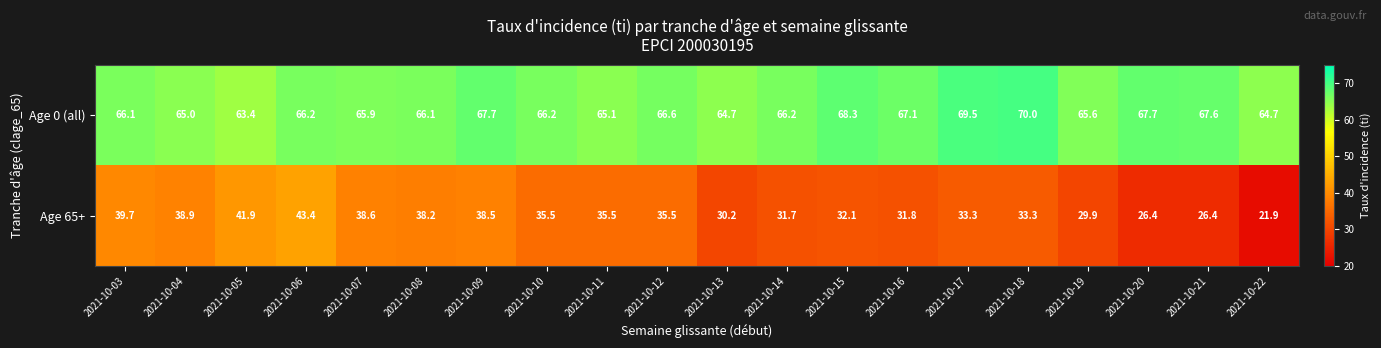

Which category has the highest value in the Age 0 (all) series?

2021-10-18